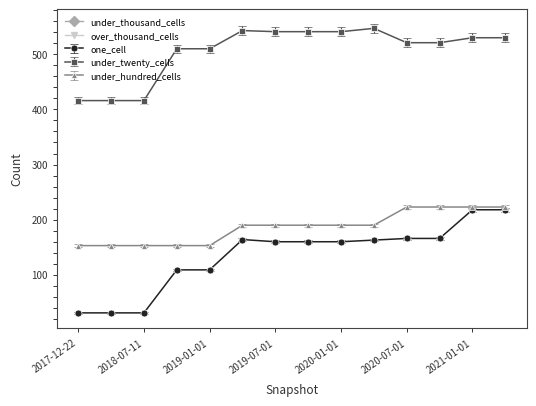

Which series has the largest total across all categories?

under_twenty_cells